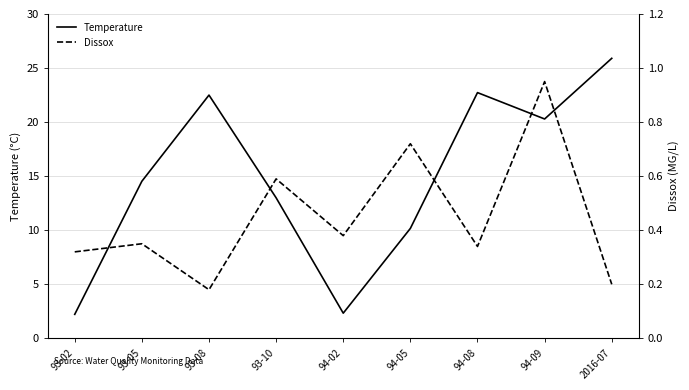

Which series has the largest total across all categories?

Temperature